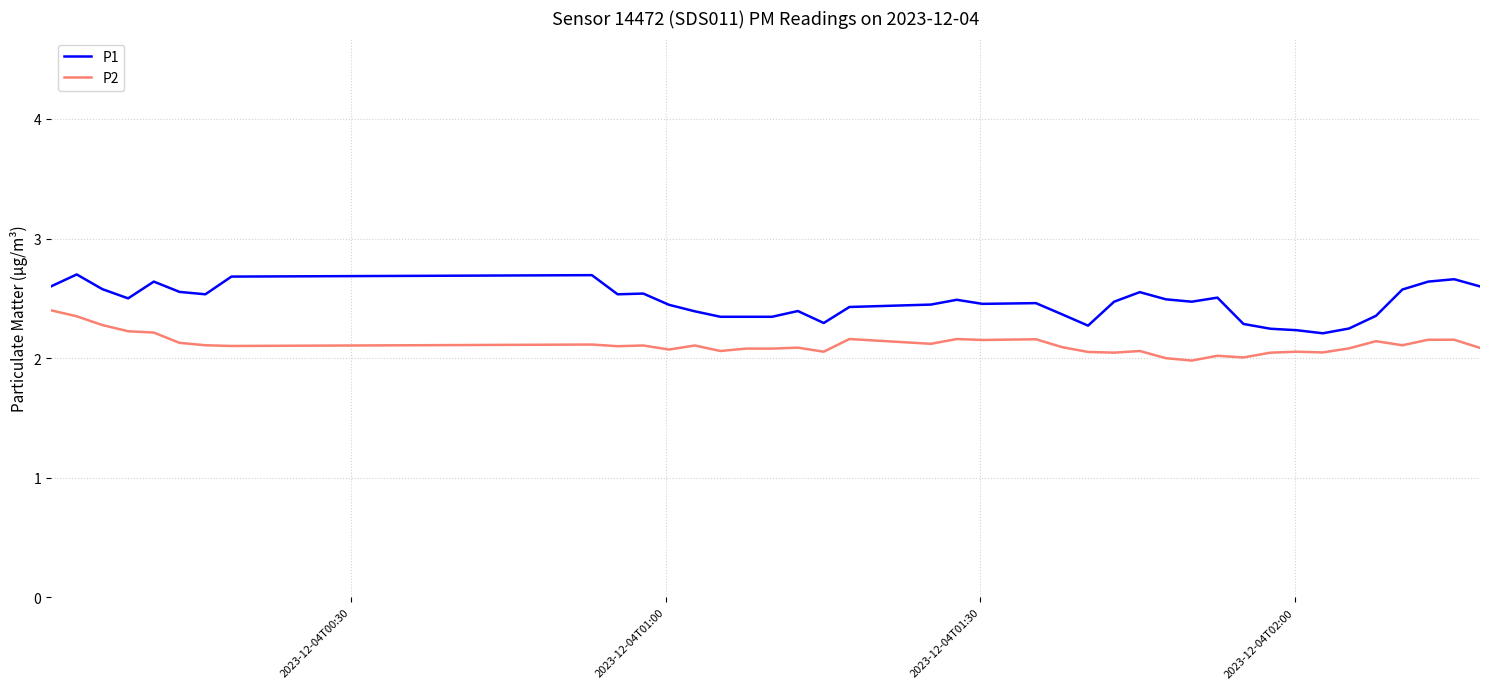

Rank the series by their maximum value, from highest to lowest.

P1, P2